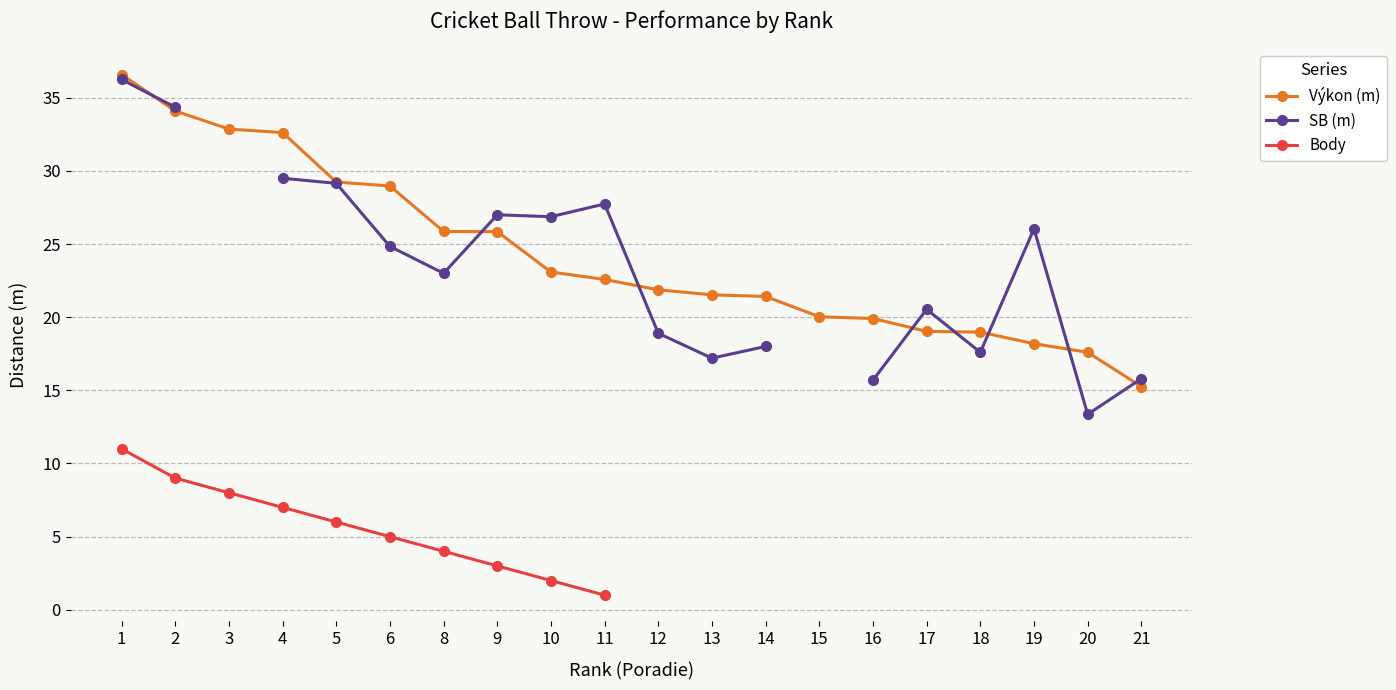

What is the value of the Výkon (m) point at the 13th from the left?

21.4